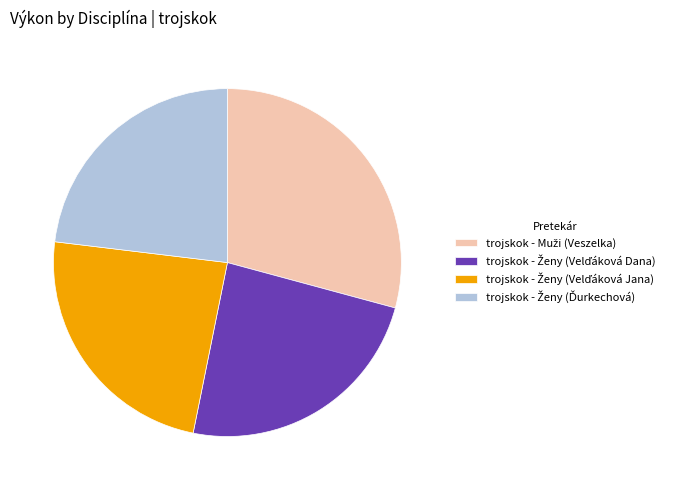

Is there any slice that represents more than half of the pie?

No